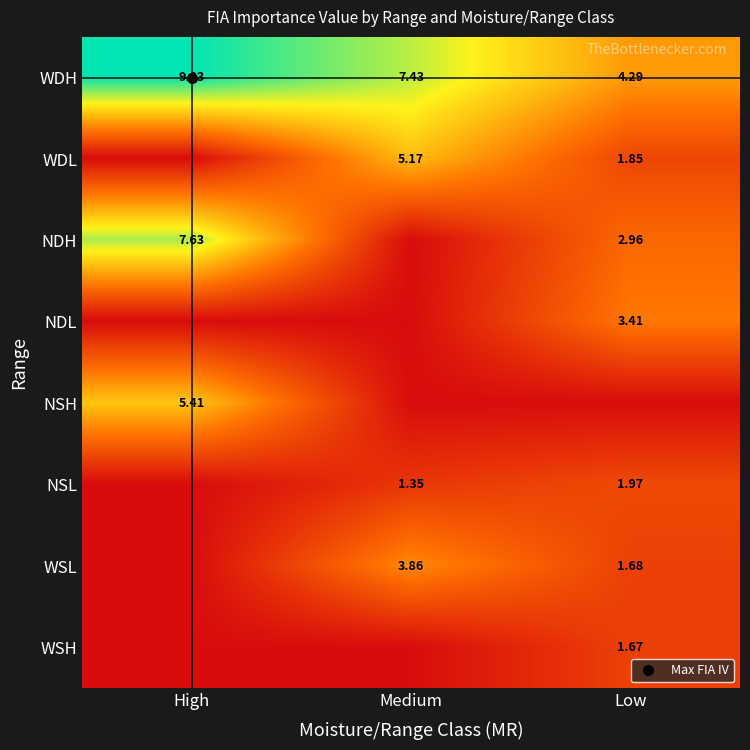

At how many categories does at least one series exceed 7?

2